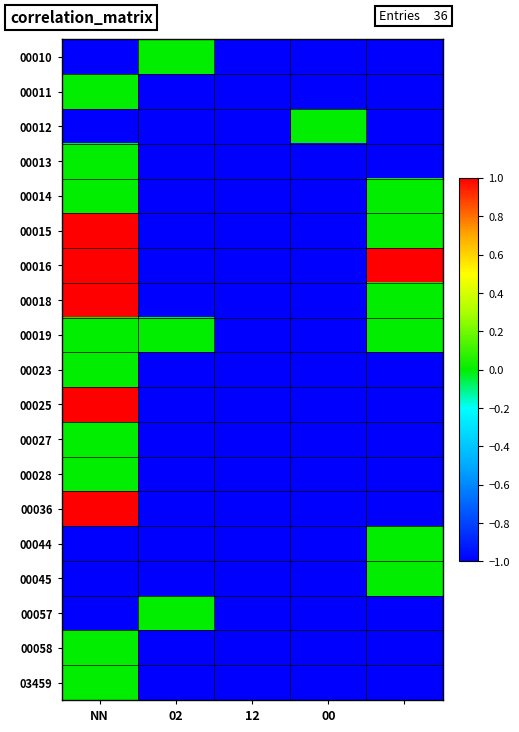

Which series has the widest spread of values?

00015